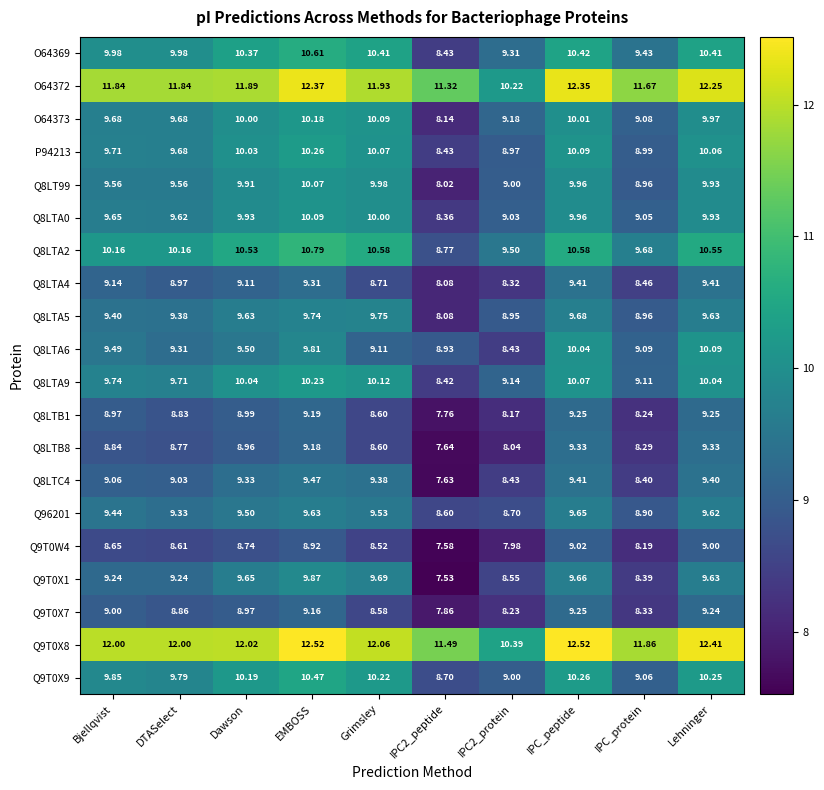

Between Bjellqvist and Grimsley, which series saw the biggest shift?

Q9T0X1